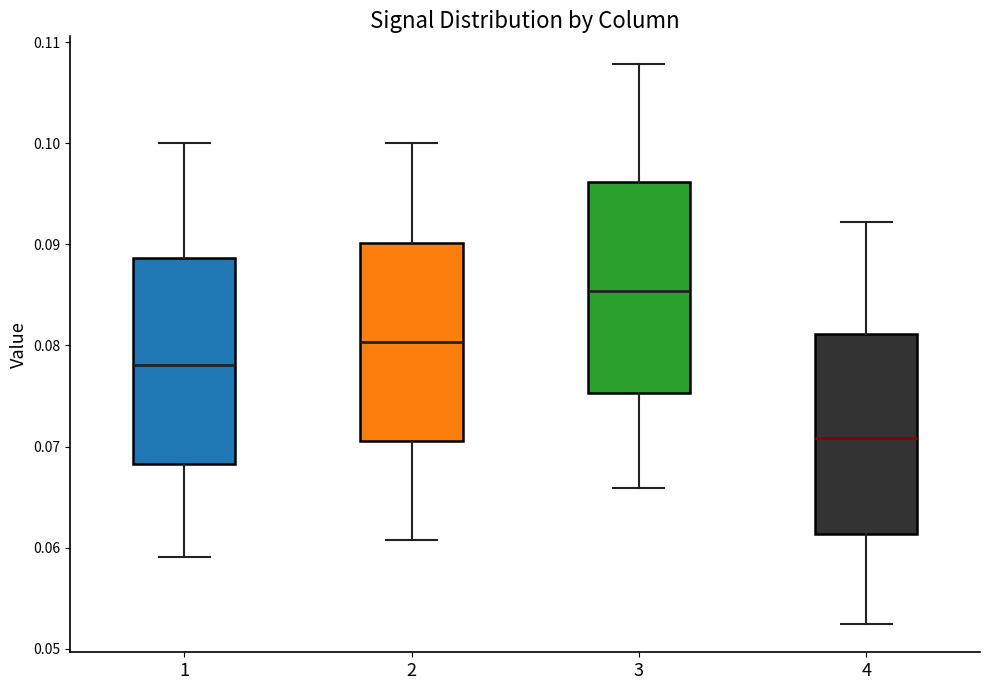

Where is the lower edge of the box at x = 2 on the y-axis? The values are not printed on the chart, so give them approximately, as read against the axis.

0.071